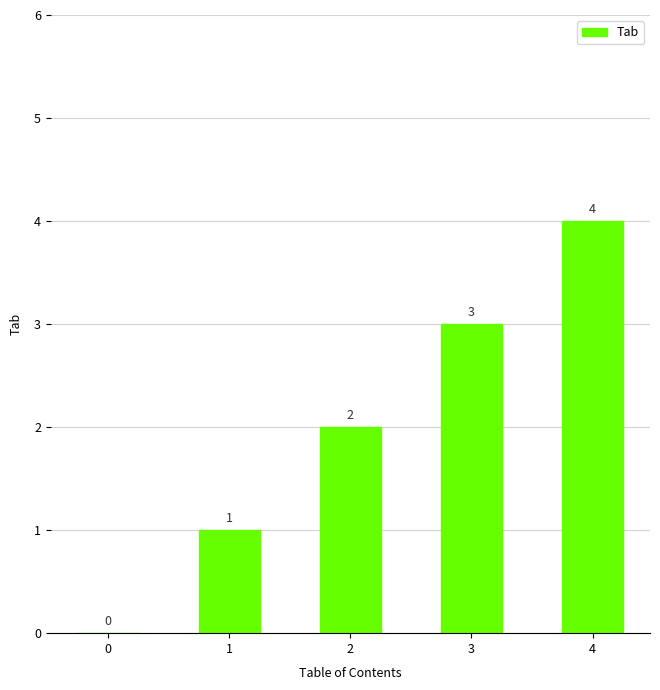

What is the approximate value at 1?

1